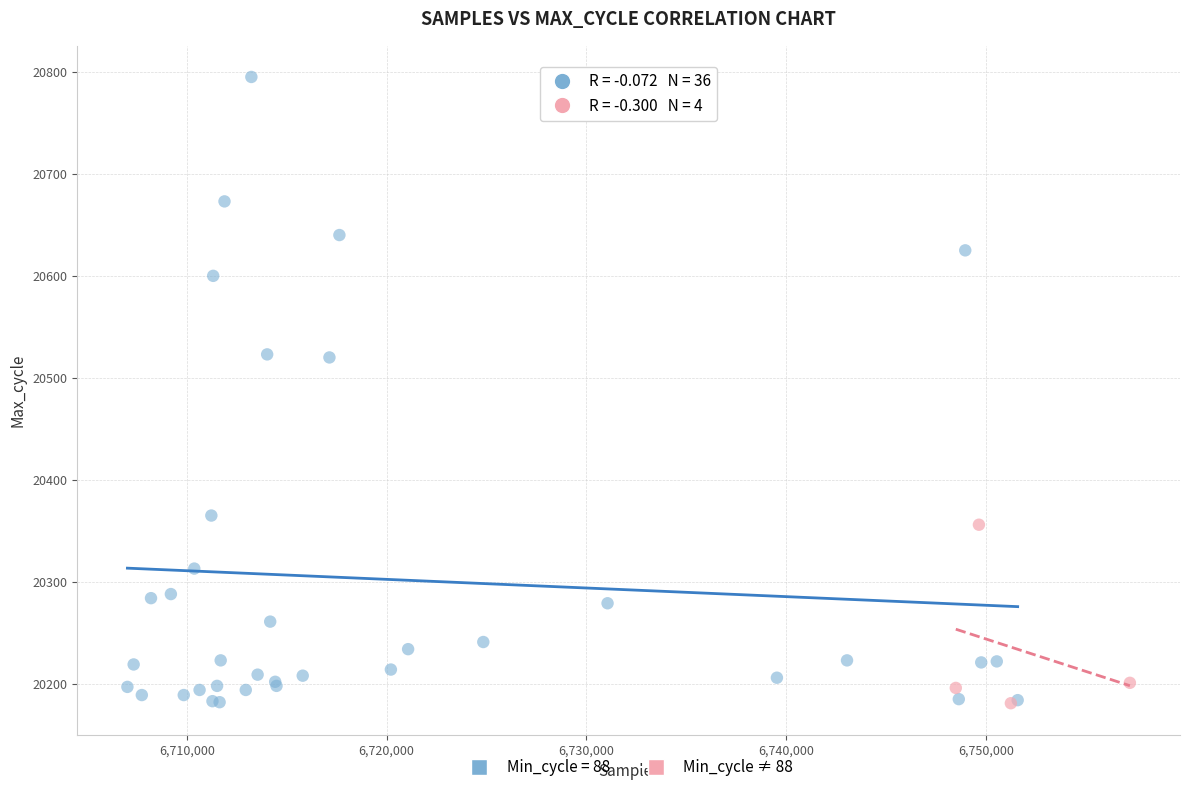

Which series contains the highest Y value?

Min_cycle = 88